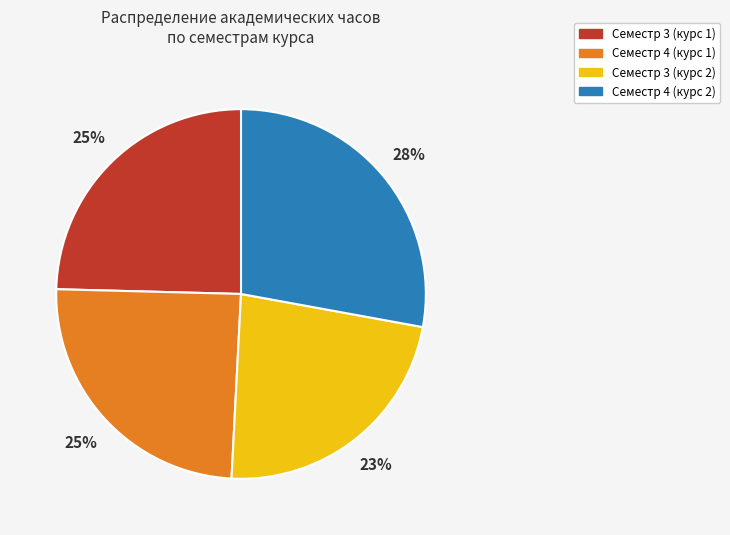

To the nearest percent, what is the average slice percentage?

25%